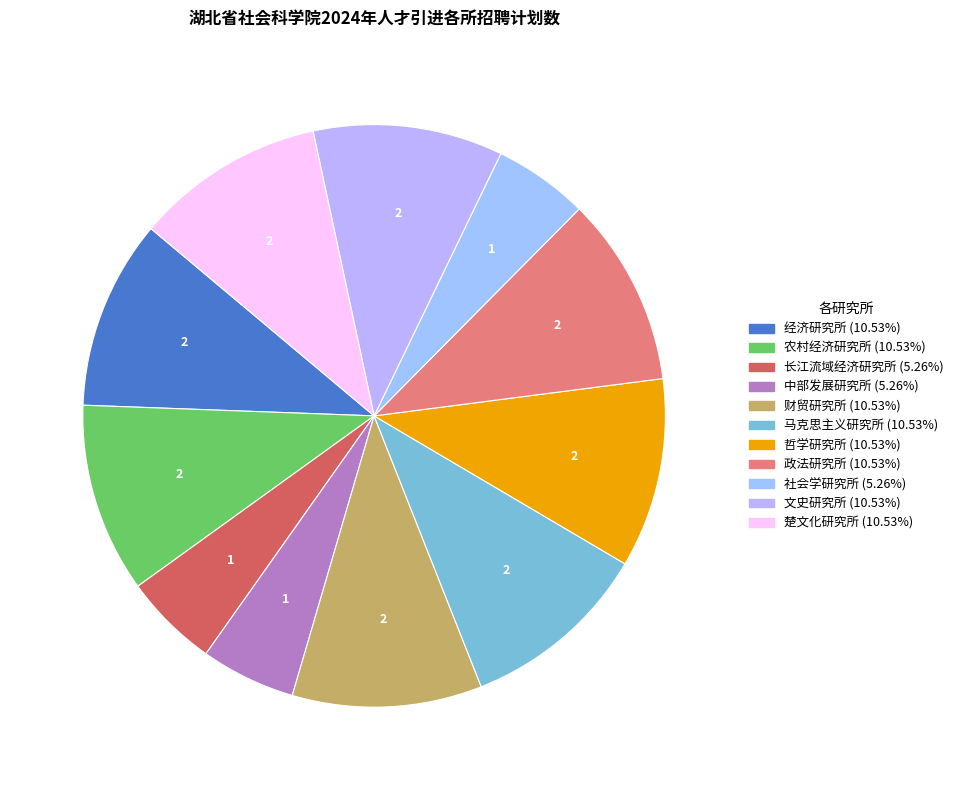

Is it true that 楚文化研究所 is 20% of the pie?

False